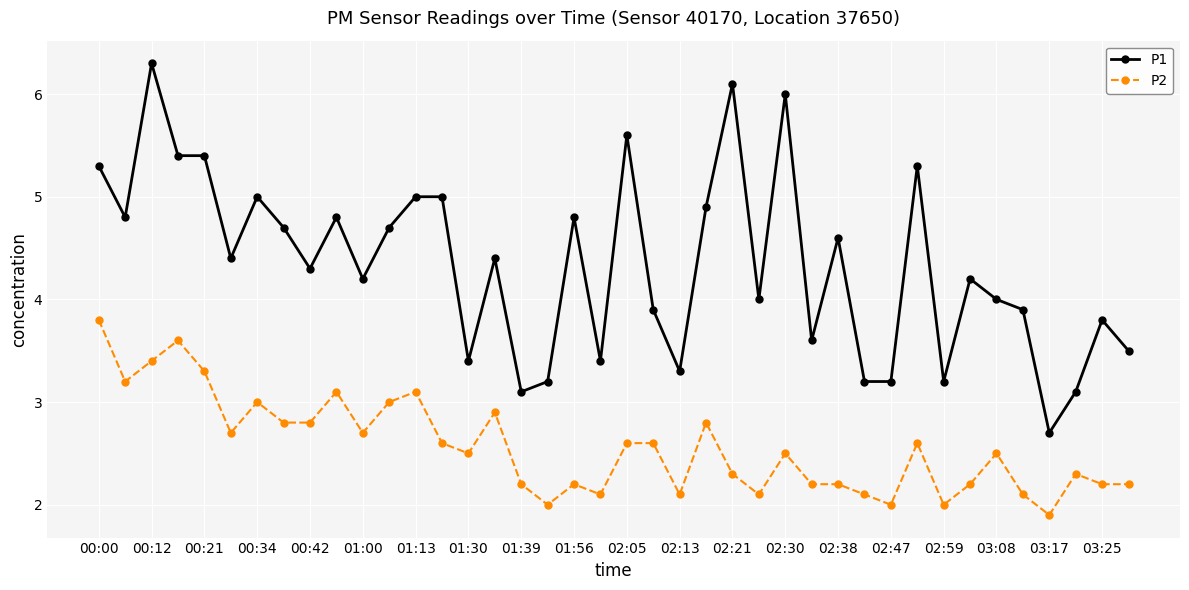

True or false: P1 has more than 2 interior local peaks.

True